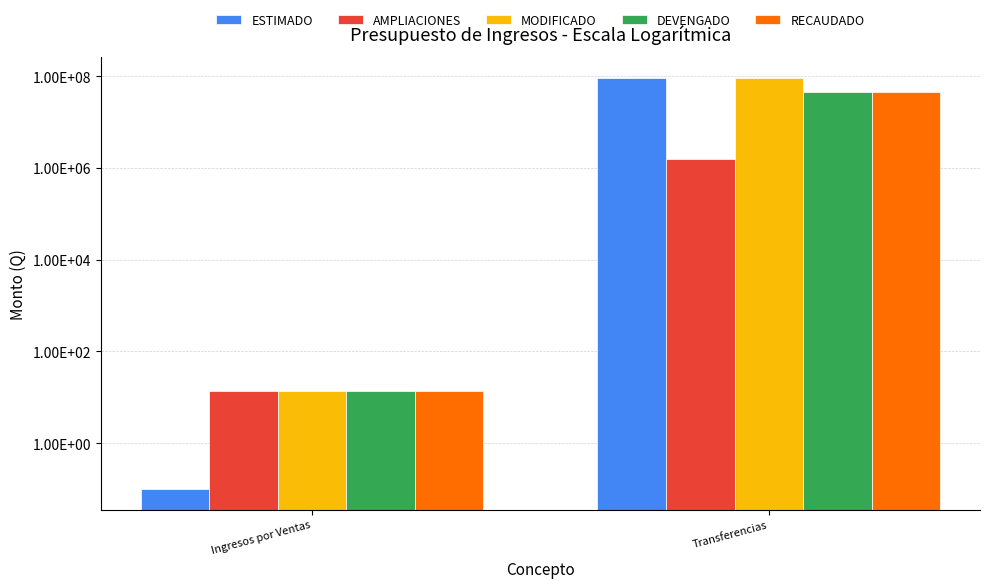

At Ingresos por Ventas, list the series in order from smallest to largest.

ESTIMADO, AMPLIACIONES, MODIFICADO, DEVENGADO, RECAUDADO